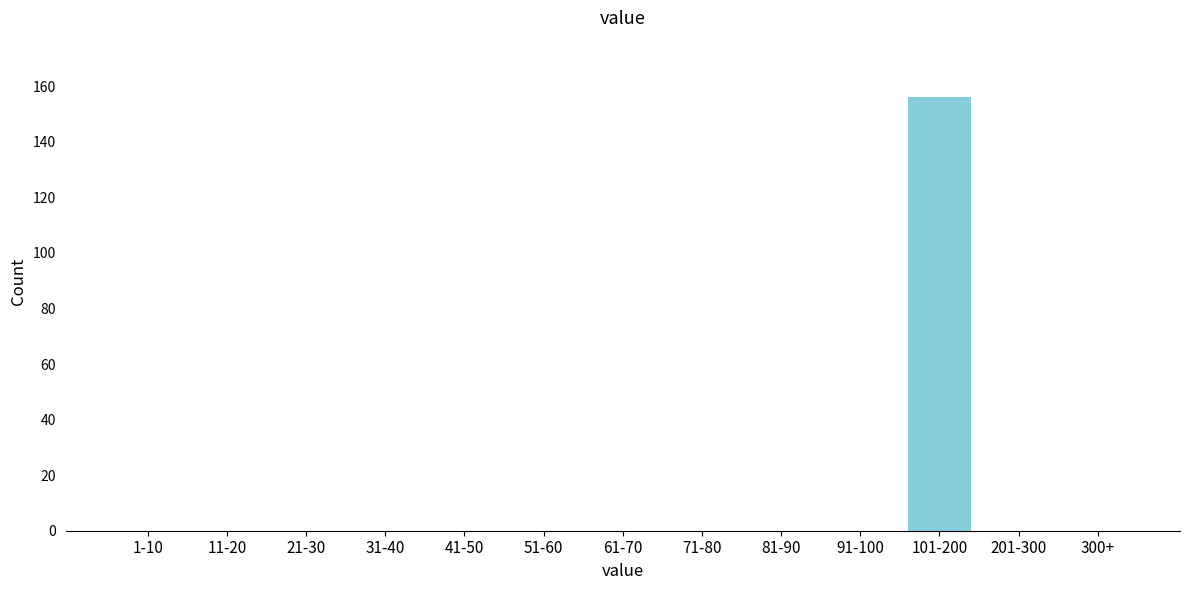

Reading right to left, extract all data points from this chart.

300+=0	201-300=0	101-200=156	91-100=0	81-90=0	71-80=0	61-70=0	51-60=0	41-50=0	31-40=0	21-30=0	11-20=0	1-10=0